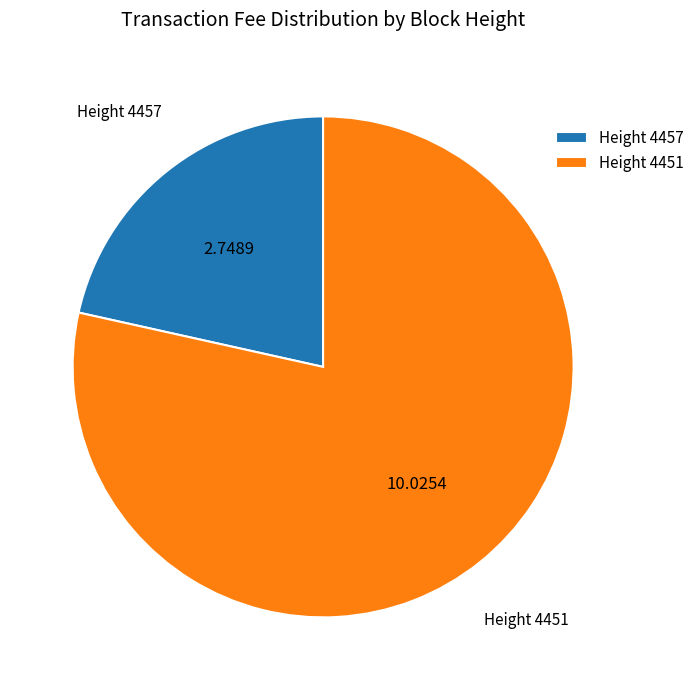

Rank the categories by value from highest to lowest.

Height 4451, Height 4457